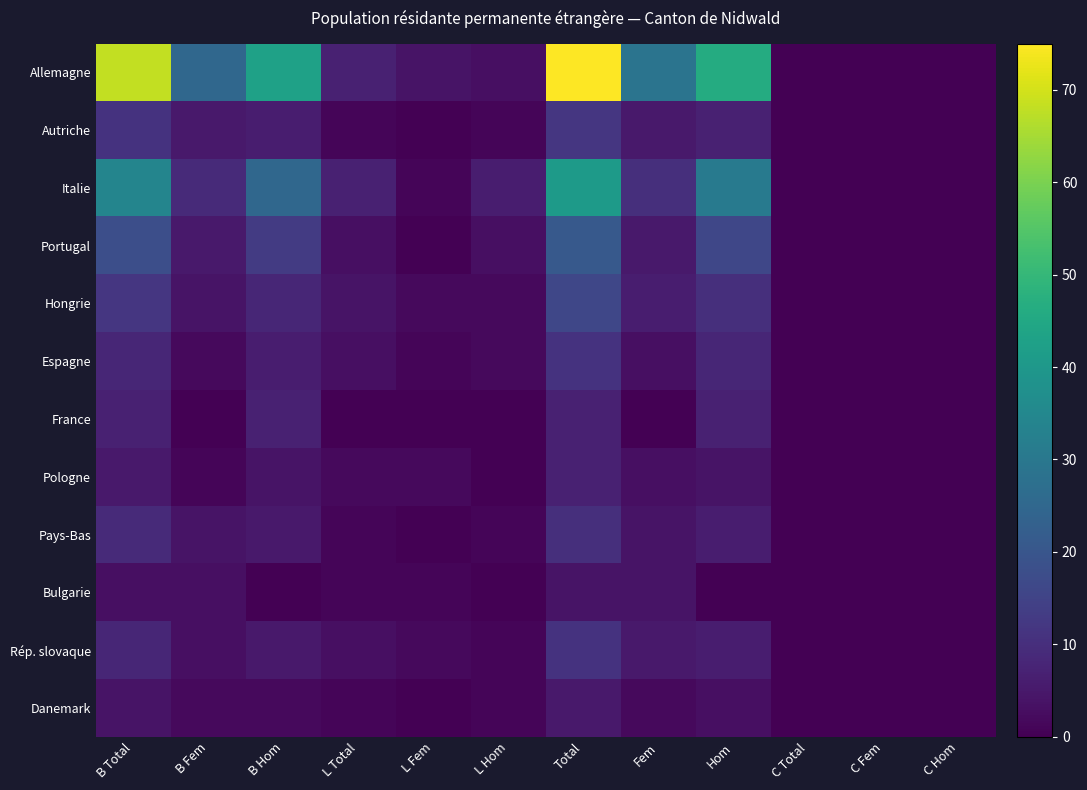

Reading right to left, transcribe all the data shown in this chart.

Allemagne: C Hom=0	C Fem=0	C Total=0	Hom=46	Fem=29	Total=75	L Hom=3	L Fem=4	L Total=7	B Hom=43	B Fem=25	B Total=68
Autriche: C Hom=0	C Fem=0	C Total=0	Hom=7	Fem=5	Total=12	L Hom=1	L Fem=0	L Total=1	B Hom=6	B Fem=5	B Total=11
Italie: C Hom=0	C Fem=0	C Total=0	Hom=31	Fem=10	Total=41	L Hom=6	L Fem=1	L Total=7	B Hom=25	B Fem=9	B Total=34
Portugal: C Hom=0	C Fem=0	C Total=0	Hom=16	Fem=5	Total=21	L Hom=3	L Fem=0	L Total=3	B Hom=13	B Fem=5	B Total=18
Hongrie: C Hom=0	C Fem=0	C Total=0	Hom=10	Fem=6	Total=16	L Hom=2	L Fem=2	L Total=4	B Hom=8	B Fem=4	B Total=12
Espagne: C Hom=0	C Fem=0	C Total=0	Hom=8	Fem=3	Total=11	L Hom=2	L Fem=1	L Total=3	B Hom=6	B Fem=2	B Total=8
France: C Hom=0	C Fem=0	C Total=0	Hom=7	Fem=0	Total=7	L Hom=0	L Fem=0	L Total=0	B Hom=7	B Fem=0	B Total=7
Pologne: C Hom=0	C Fem=0	C Total=0	Hom=4	Fem=3	Total=7	L Hom=0	L Fem=2	L Total=2	B Hom=4	B Fem=1	B Total=5
Pays-Bas: C Hom=0	C Fem=0	C Total=0	Hom=6	Fem=4	Total=10	L Hom=1	L Fem=0	L Total=1	B Hom=5	B Fem=4	B Total=9
Bulgarie: C Hom=0	C Fem=0	C Total=0	Hom=0	Fem=4	Total=4	L Hom=0	L Fem=1	L Total=1	B Hom=0	B Fem=3	B Total=3
Rép. slovaque: C Hom=0	C Fem=0	C Total=0	Hom=6	Fem=5	Total=11	L Hom=1	L Fem=2	L Total=3	B Hom=5	B Fem=3	B Total=8
Danemark: C Hom=0	C Fem=0	C Total=0	Hom=3	Fem=2	Total=5	L Hom=1	L Fem=0	L Total=1	B Hom=2	B Fem=2	B Total=4